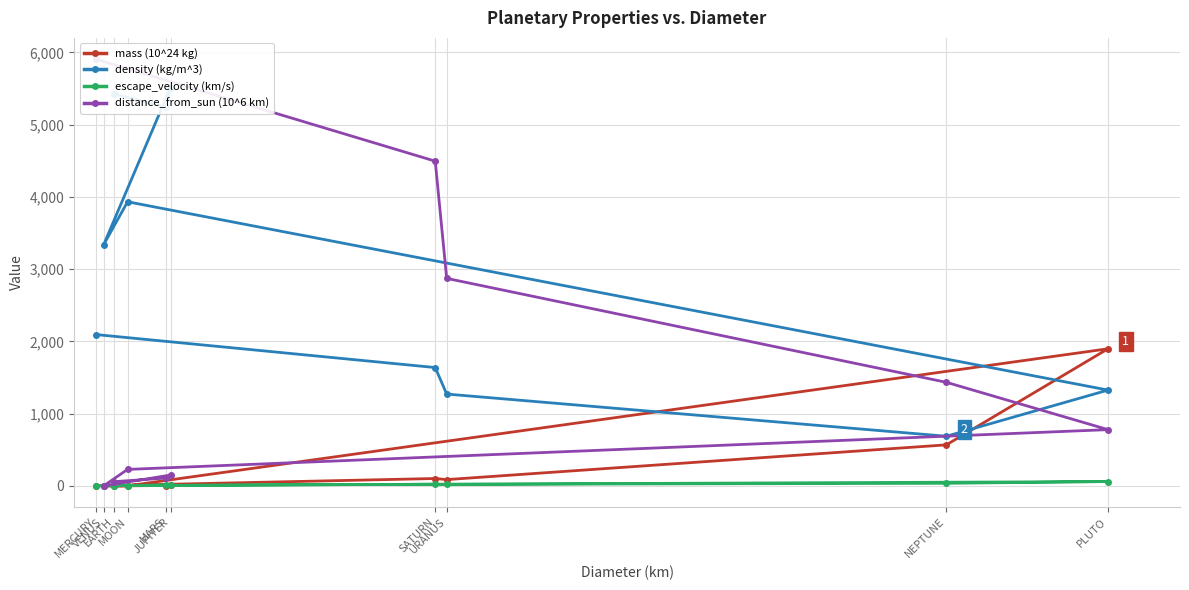

Is it true that mass (10^24 kg) equals 0.1 at VENUS?

True